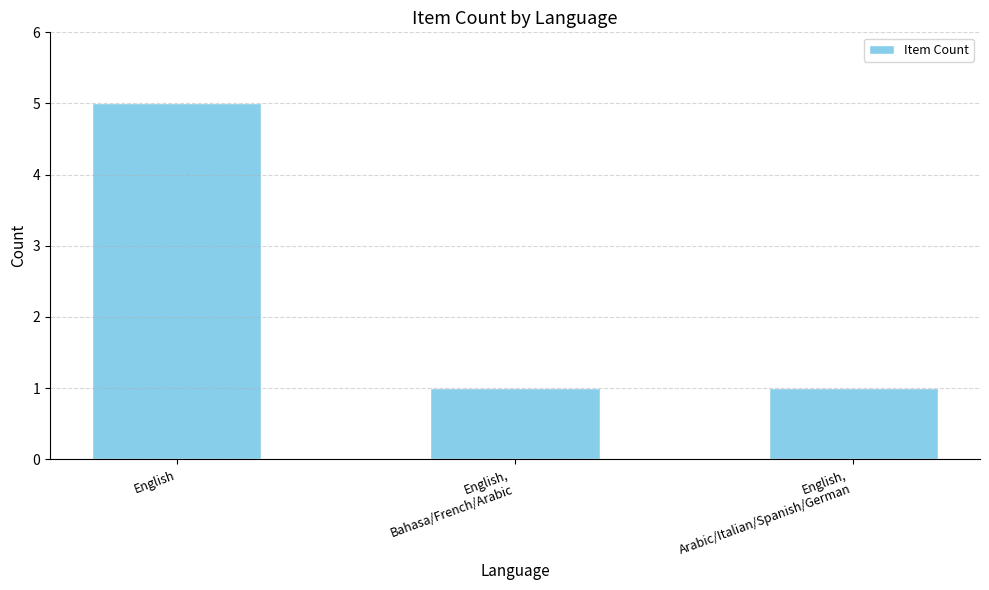

What is the value of the 3rd bar from the left?

1